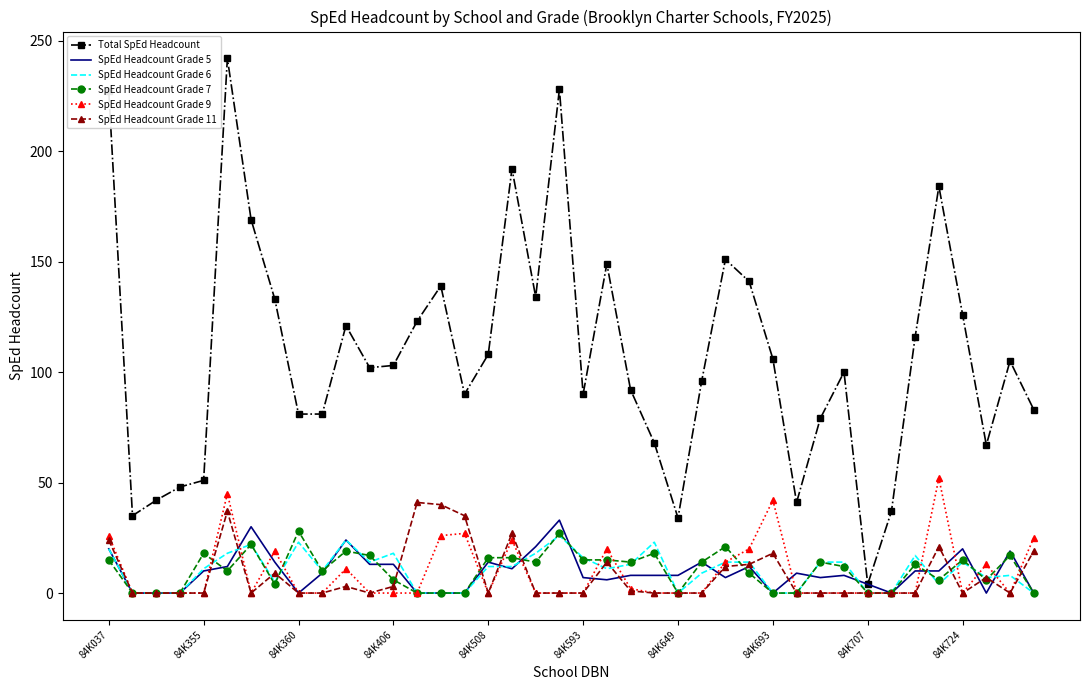

Which series has the largest total across all categories?

Total SpEd Headcount